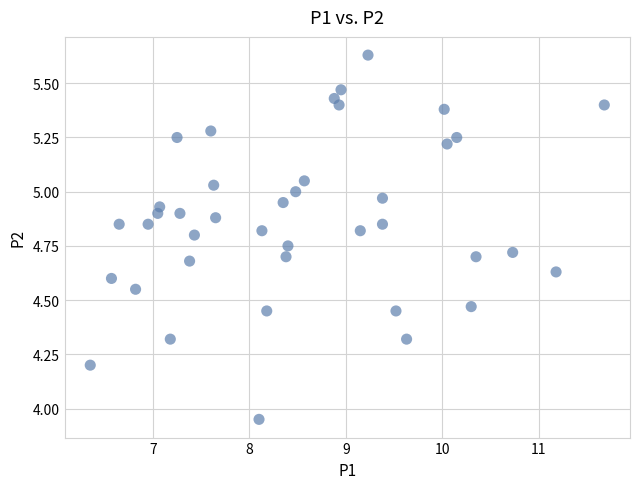

What is the range of Y values (max minus min)?

1.7